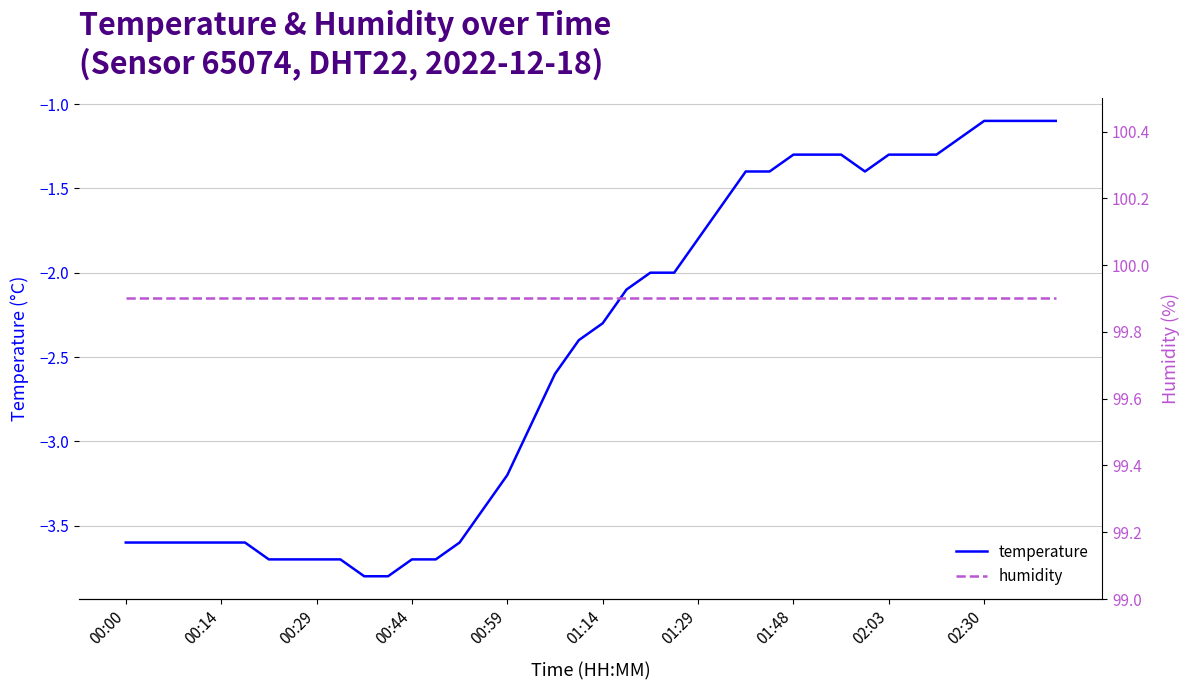

Is it true that temperature equals -1.3 at 01:48?

True